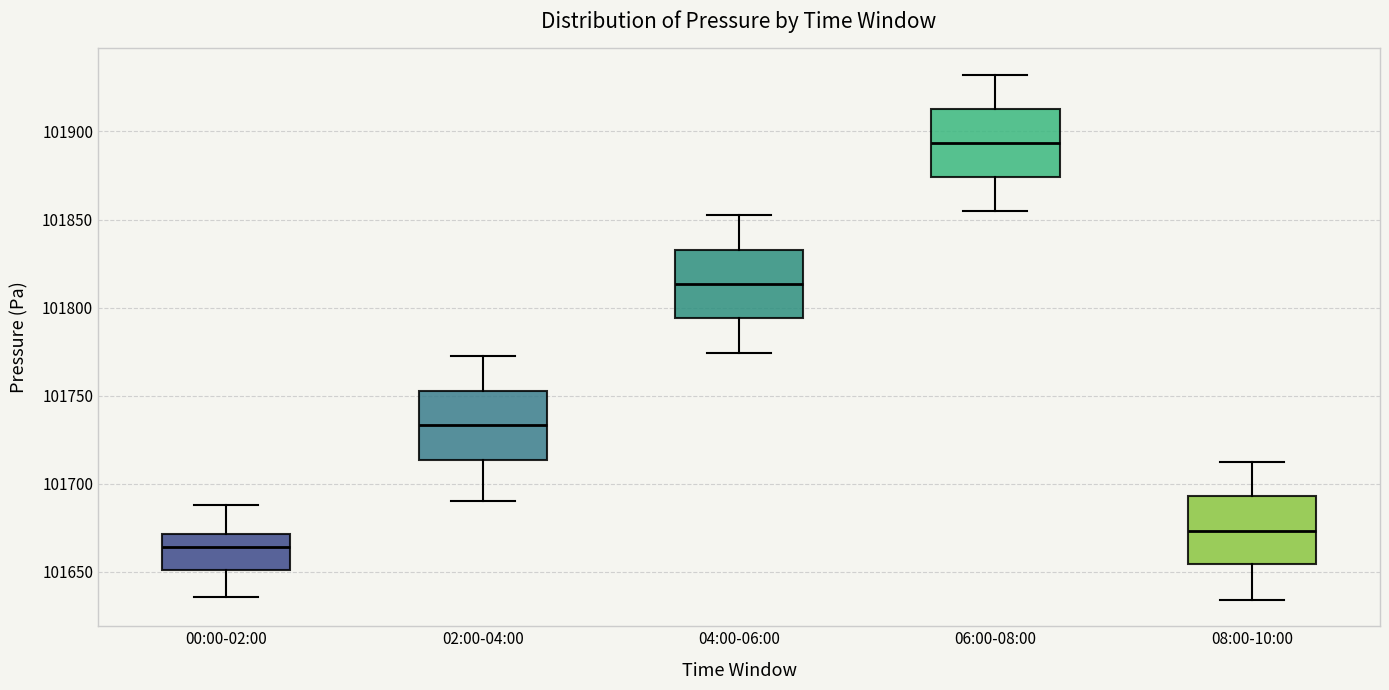

Which box has the highest median line?

06:00-08:00